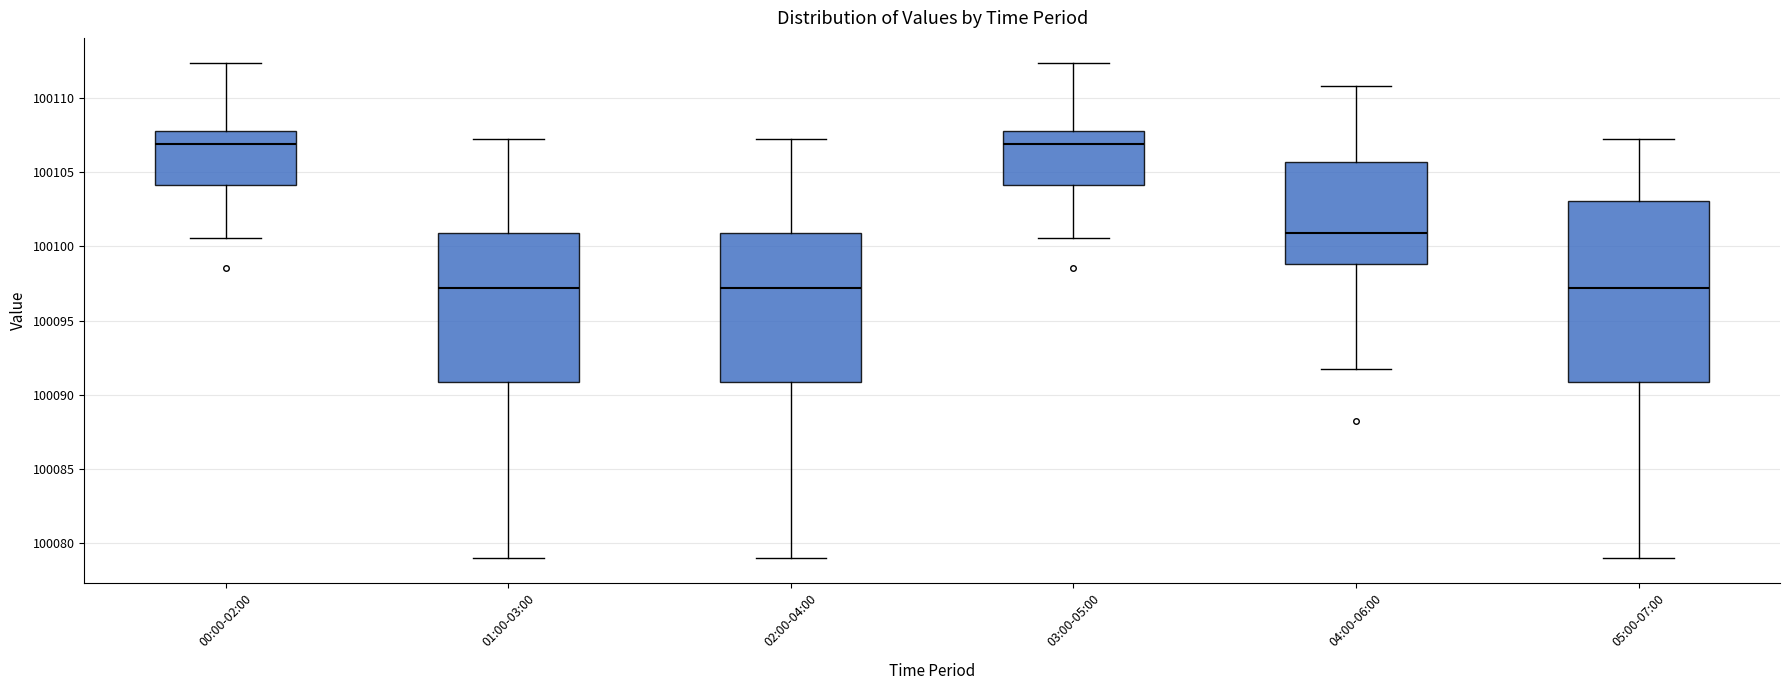

Which box is the tallest, from its lower edge to its upper edge?

05:00-07:00